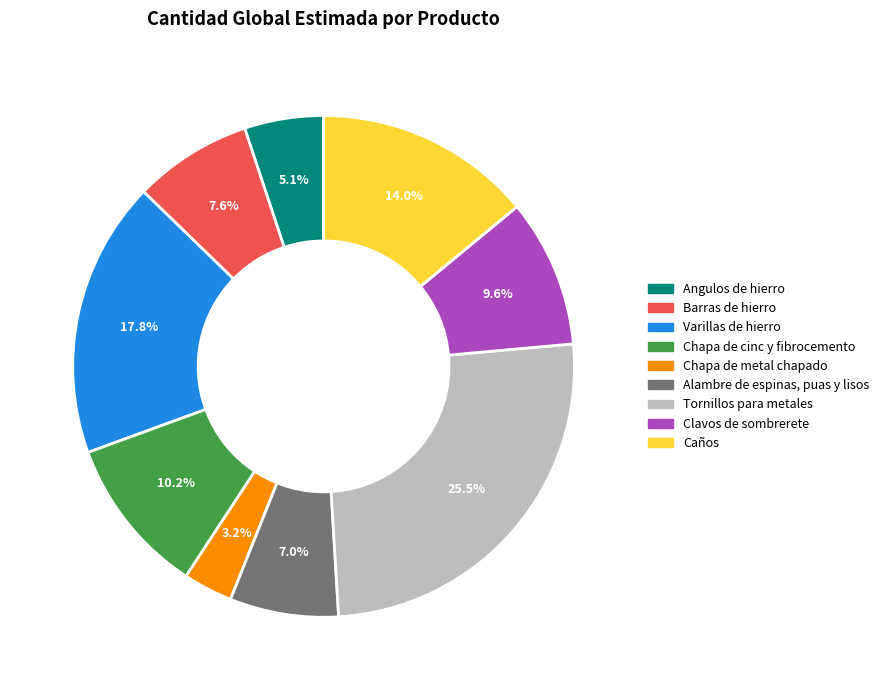

Rank the categories by value from highest to lowest.

Tornillos para metales, Varillas de hierro, Caños, Chapa de cinc y fibrocemento, Clavos de sombrerete, Barras de hierro, Alambre de espinas, puas y lisos, Angulos de hierro, Chapa de metal chapado